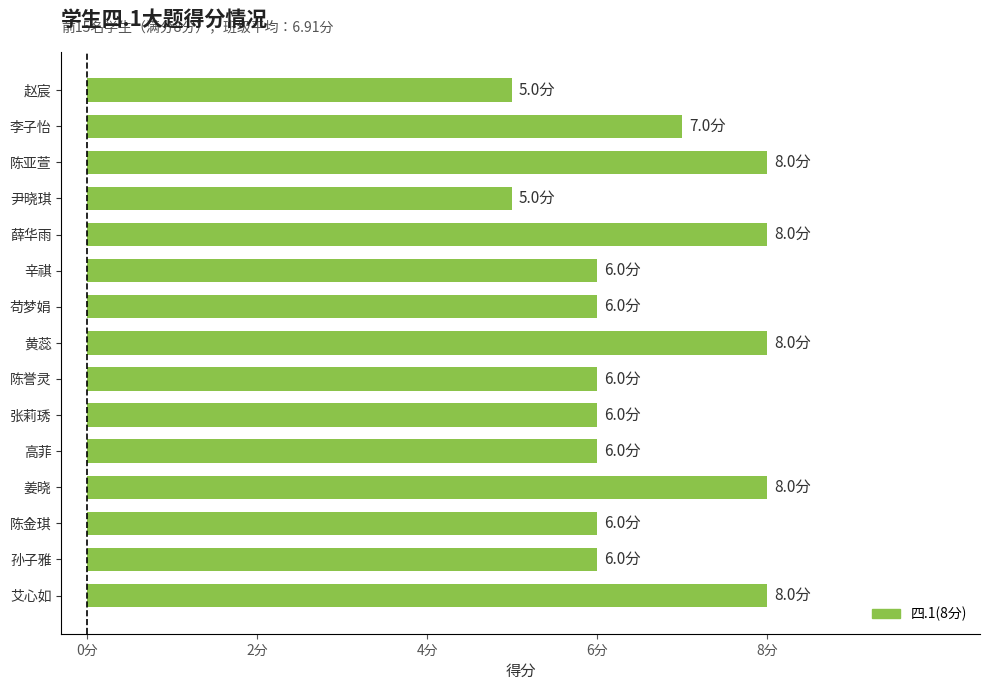

What is the difference between the maximum and minimum values?

3